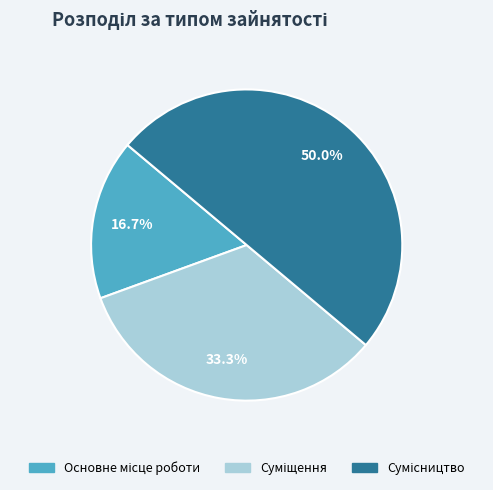

Which has a higher value, Сумісництво or Основне місце роботи?

Сумісництво